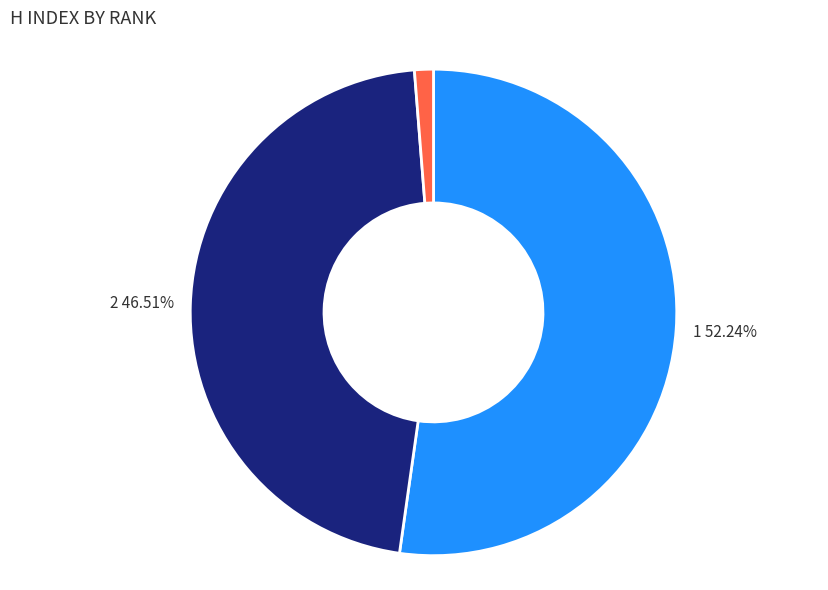

Count the number of slices in the pie.

3